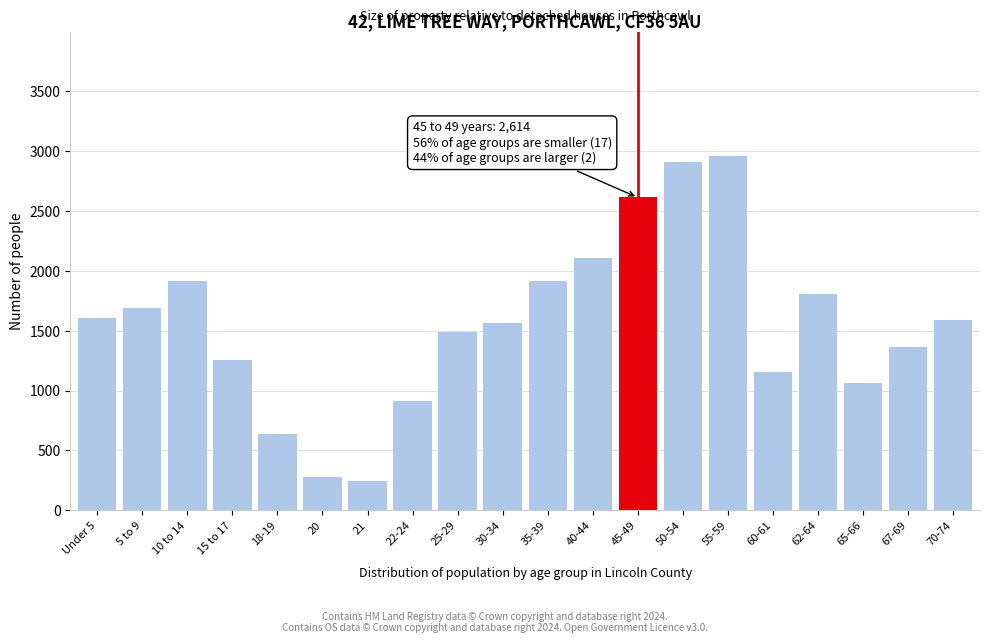

What is the label of the 5th bar from the right?

60-61